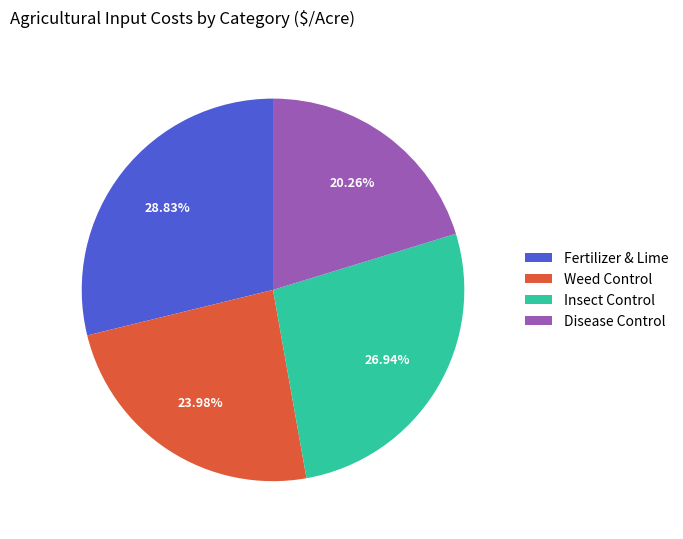

What percentage is the Weed Control slice, to the nearest percent?

24%